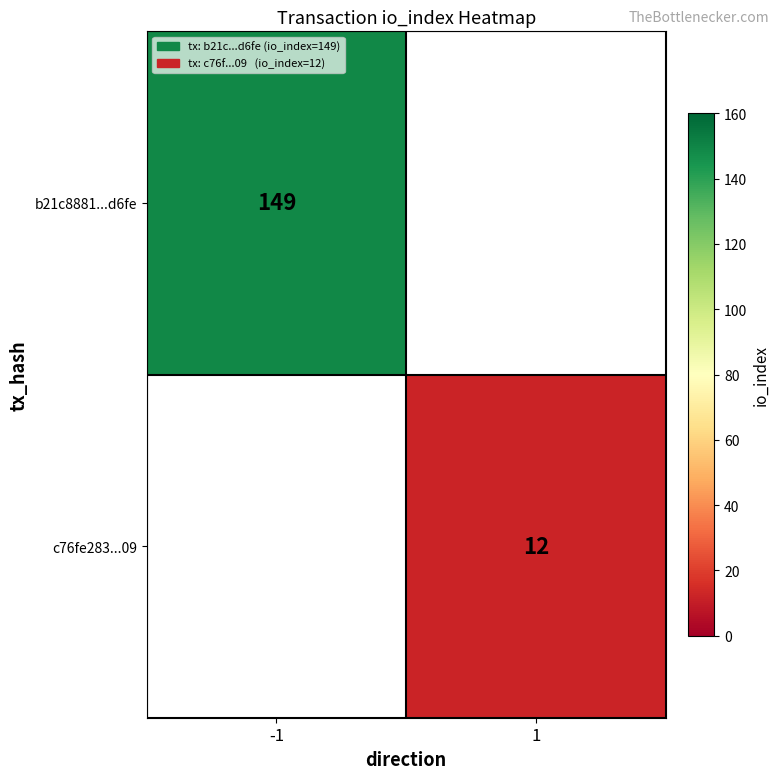

The value of c76fe283...09 at 1 is 12. True or false?

True